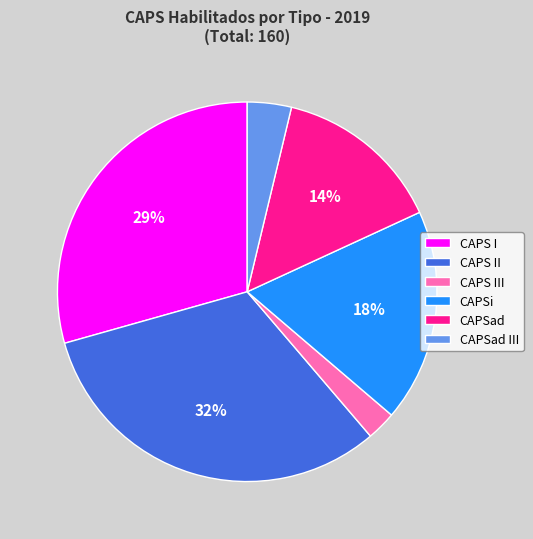

Does CAPS II account for over 50% of the chart?

No